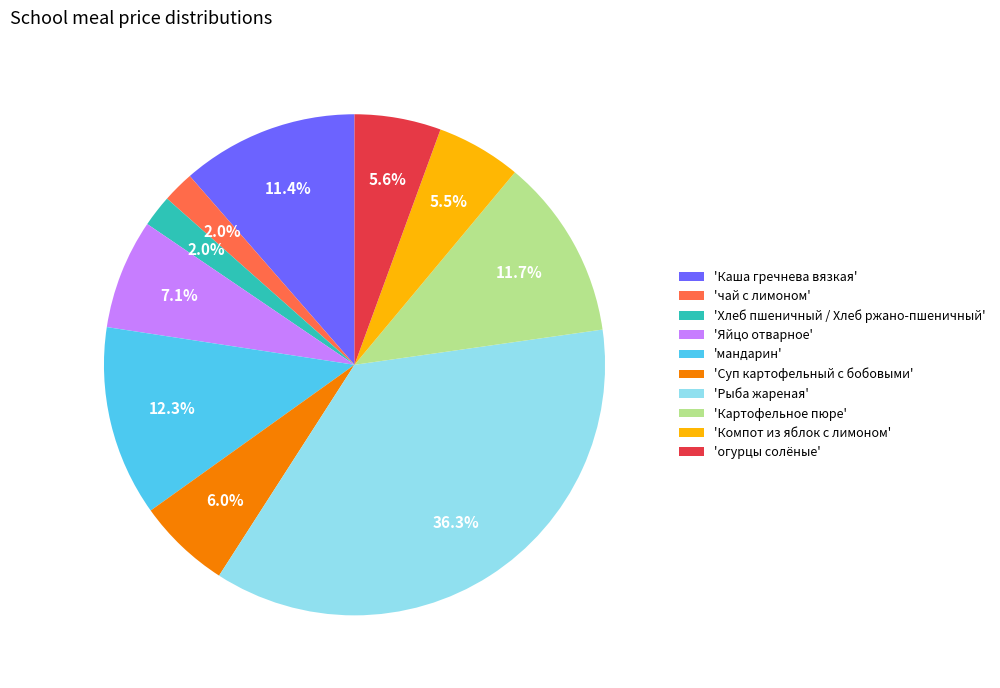

Is the sum of 'Суп картофельный с бобовыми' and 'Компот из яблок с лимоном' greater than half?

No